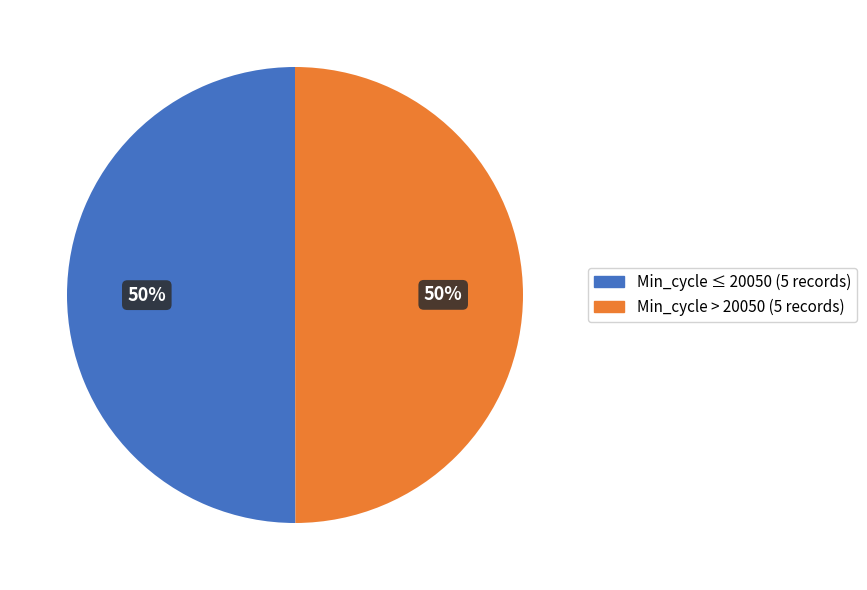

Count the number of slices in the pie.

2